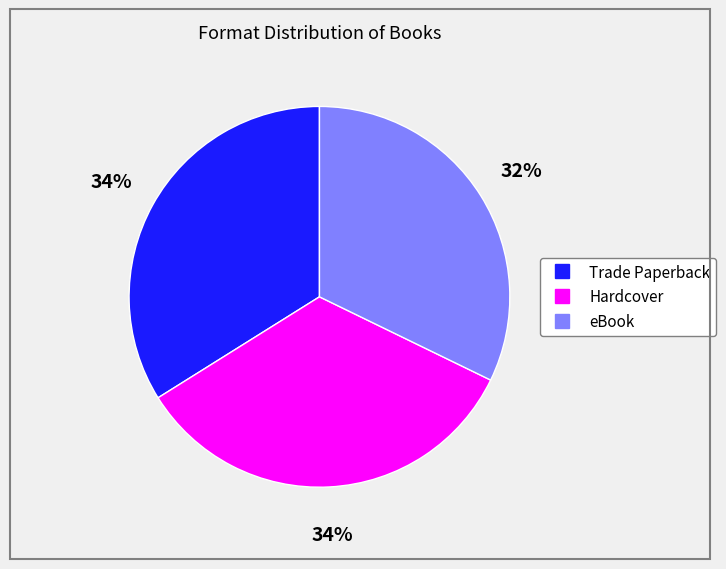

What is the smallest slice in the pie chart?

eBook